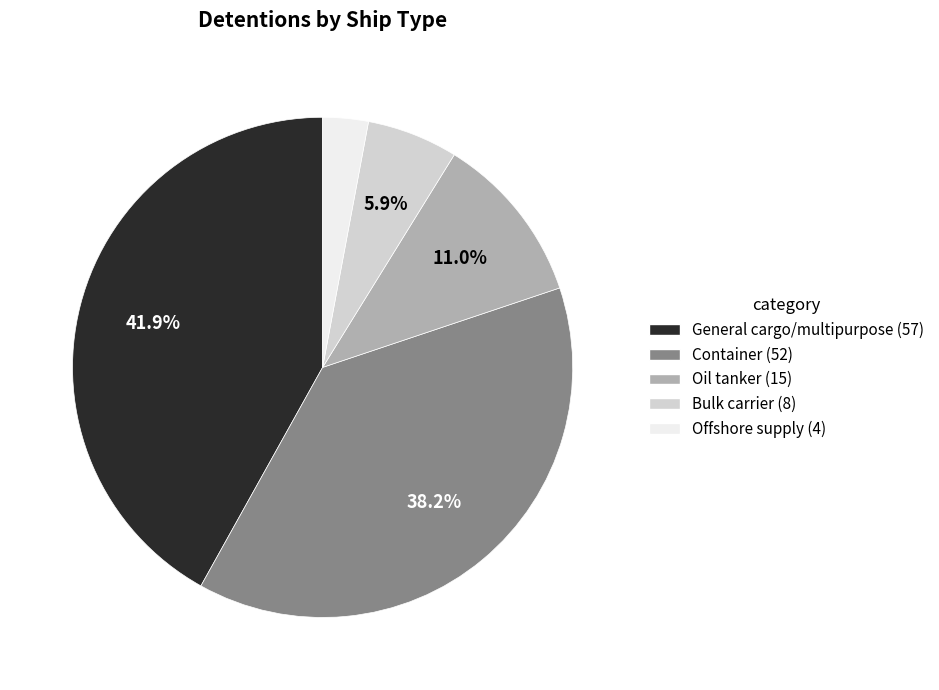

What is the largest slice in the pie chart?

General cargo/multipurpose